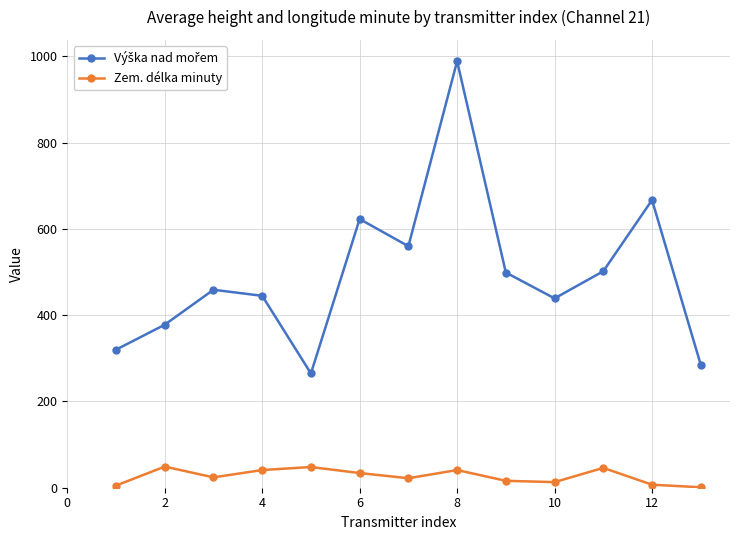

At how many categories does at least one series exceed 62?

13